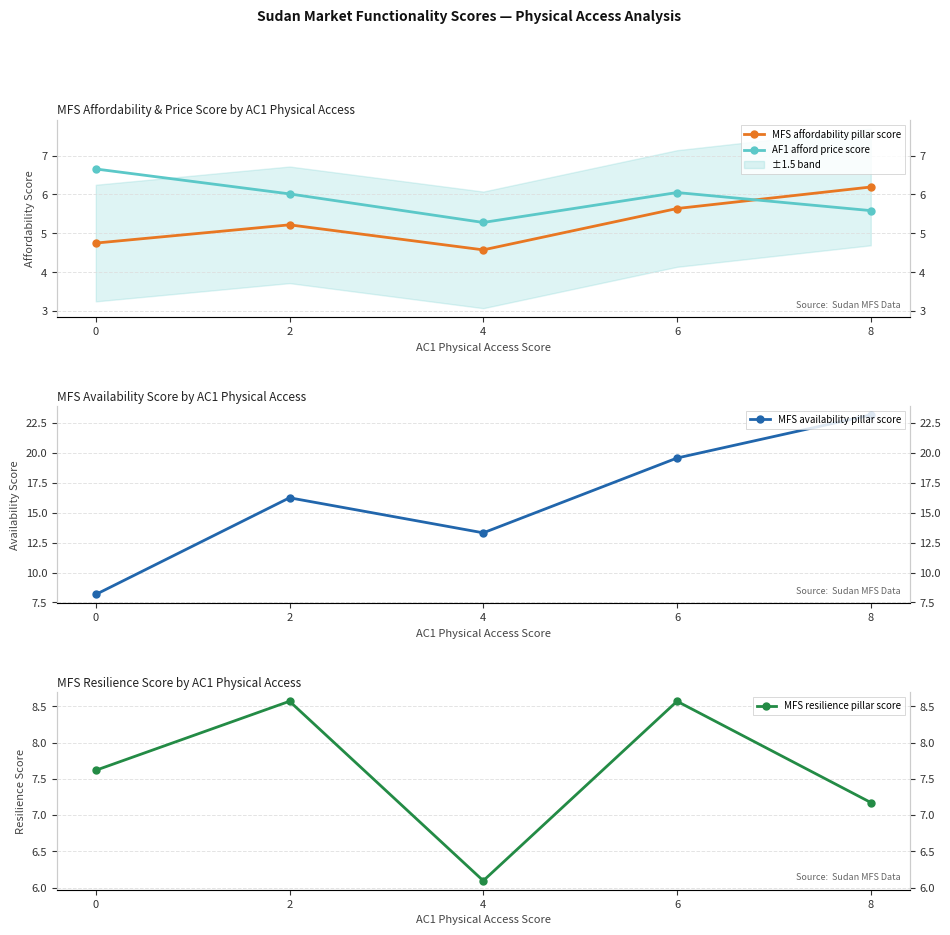

What is the value of the MFS resilience pillar score point at the 5th from the left?

7.2